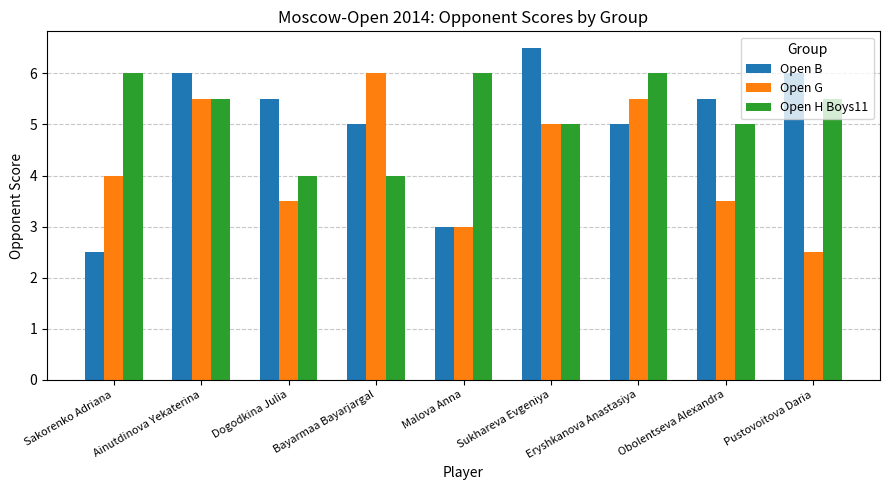

At which category is the sum across all series the highest?

Ainutdinova Yekaterina